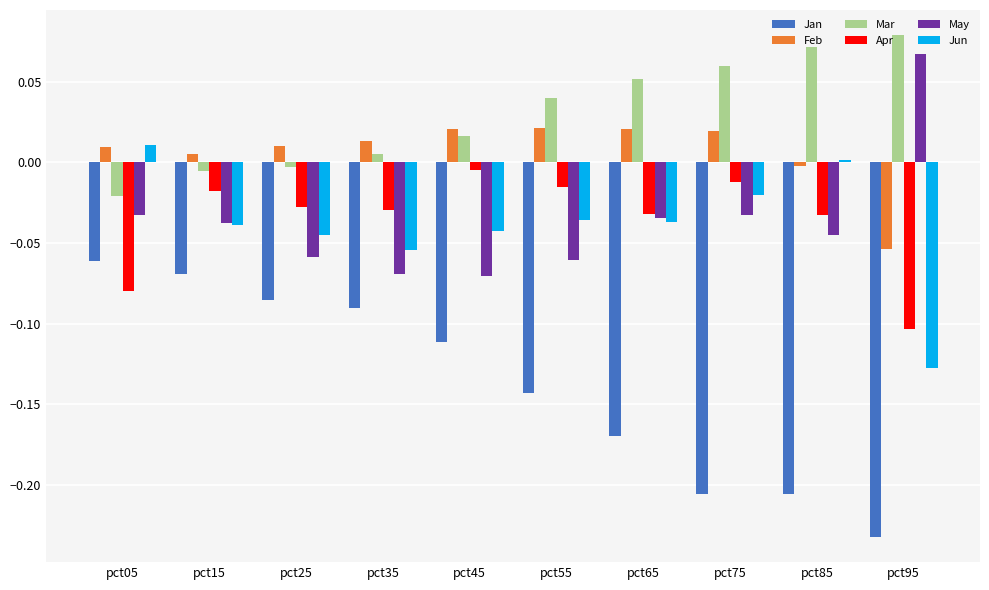

At which label does Apr reach its minimum?

pct95